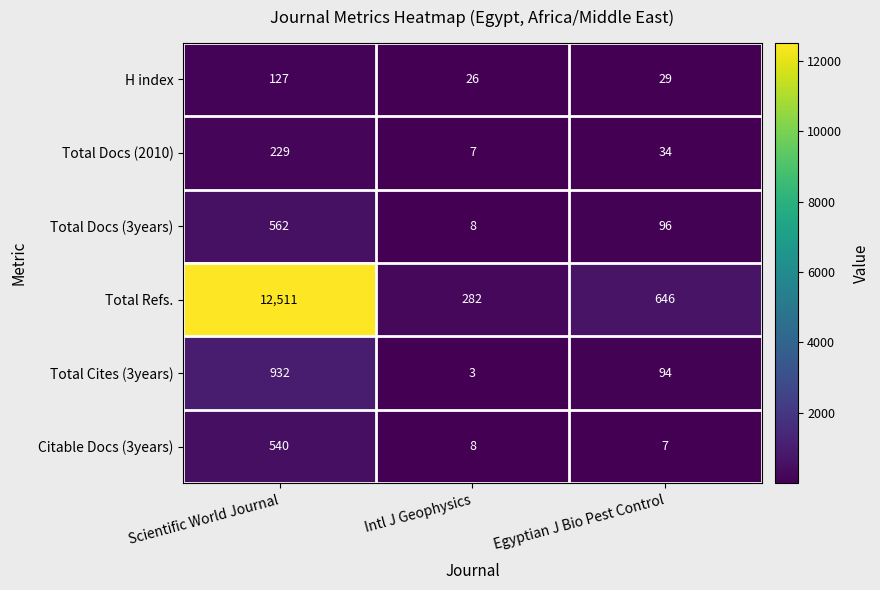

What is the maximum value shown in the chart?

12511